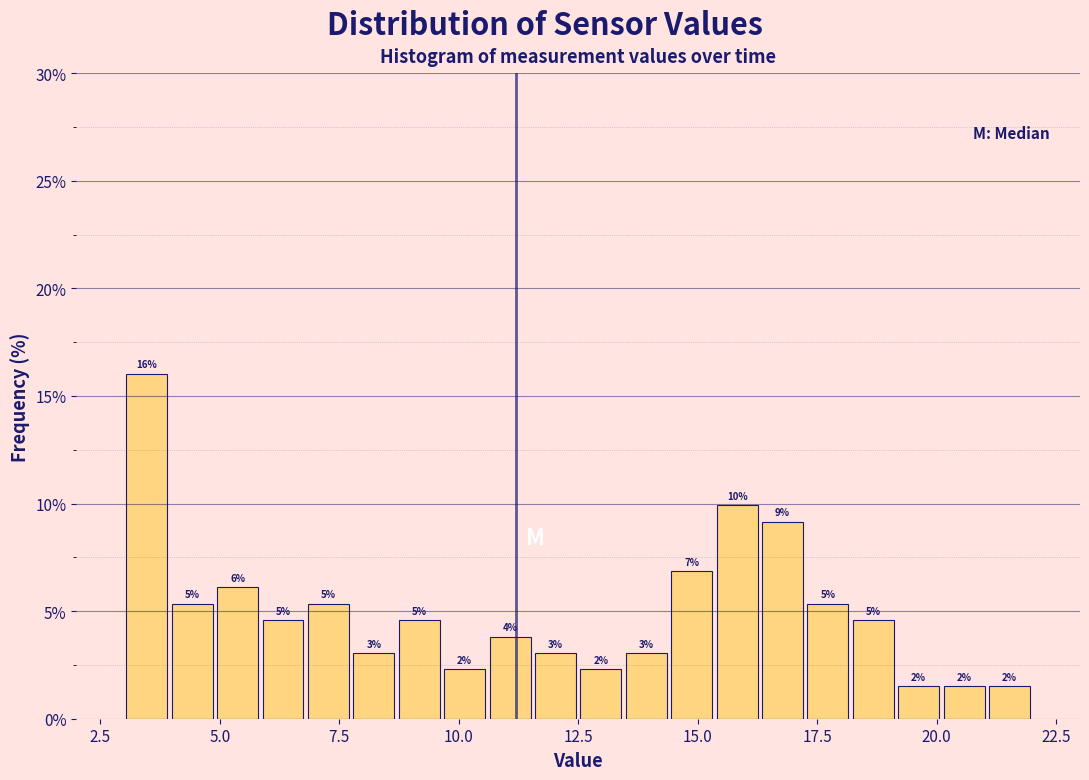

Around what value on the x-axis is the tallest bar? Give the approximate position of its centre, as read against the axis.

3.5